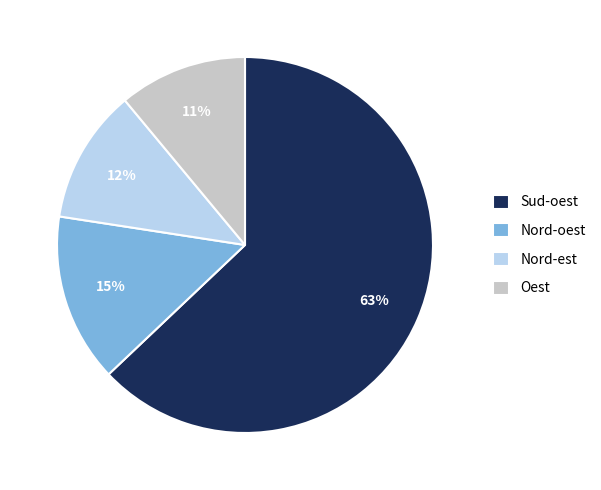

Is it true that Nord-est is 17% of the pie?

False